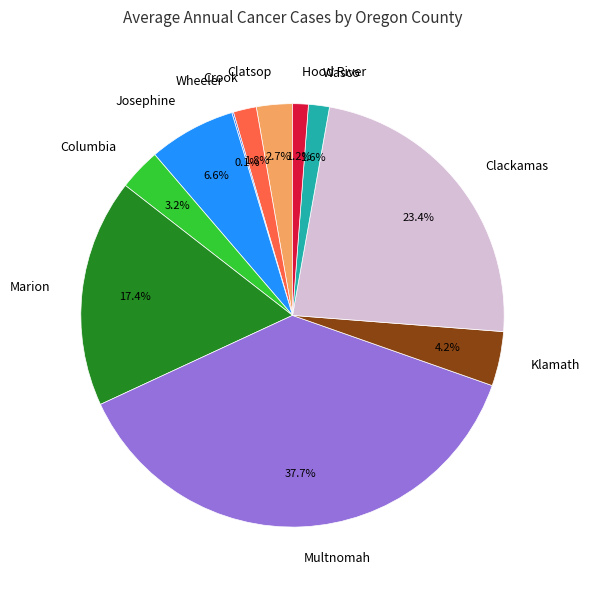

Combined, what portion of the pie is Hood River and Multnomah?

38.9%